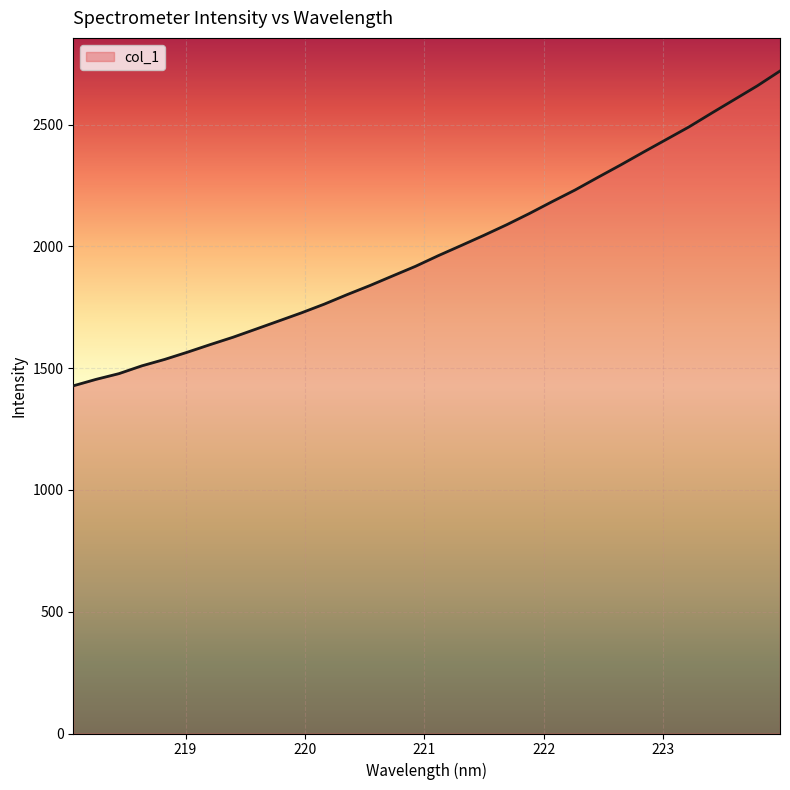

How many series are shown in this chart?

1